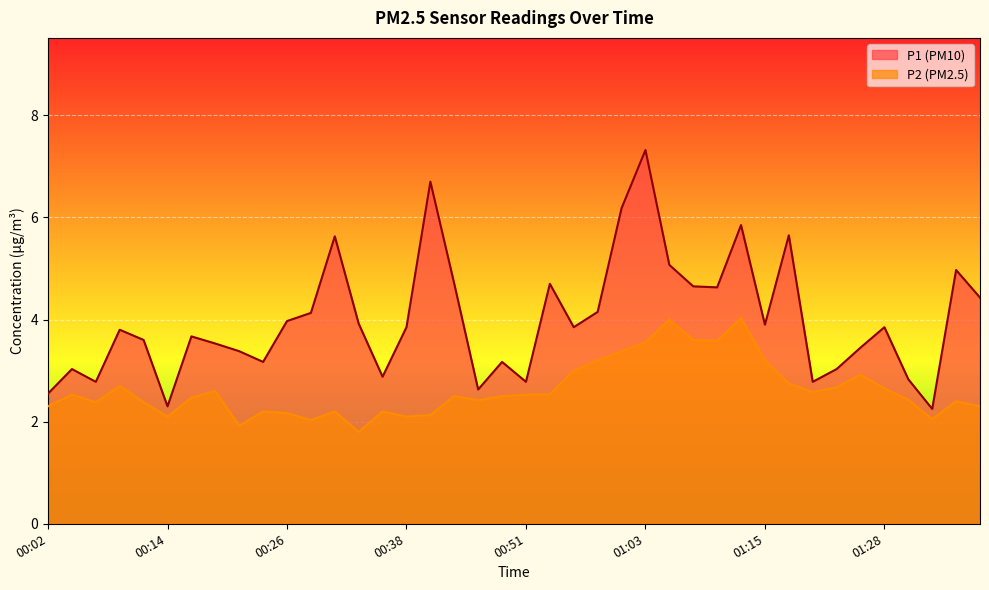

What is the spread (max minus min) of values at 00:58?

1.0